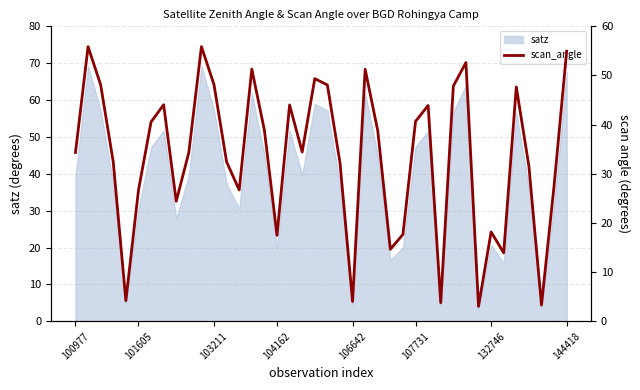

How many data points are above 34?

22